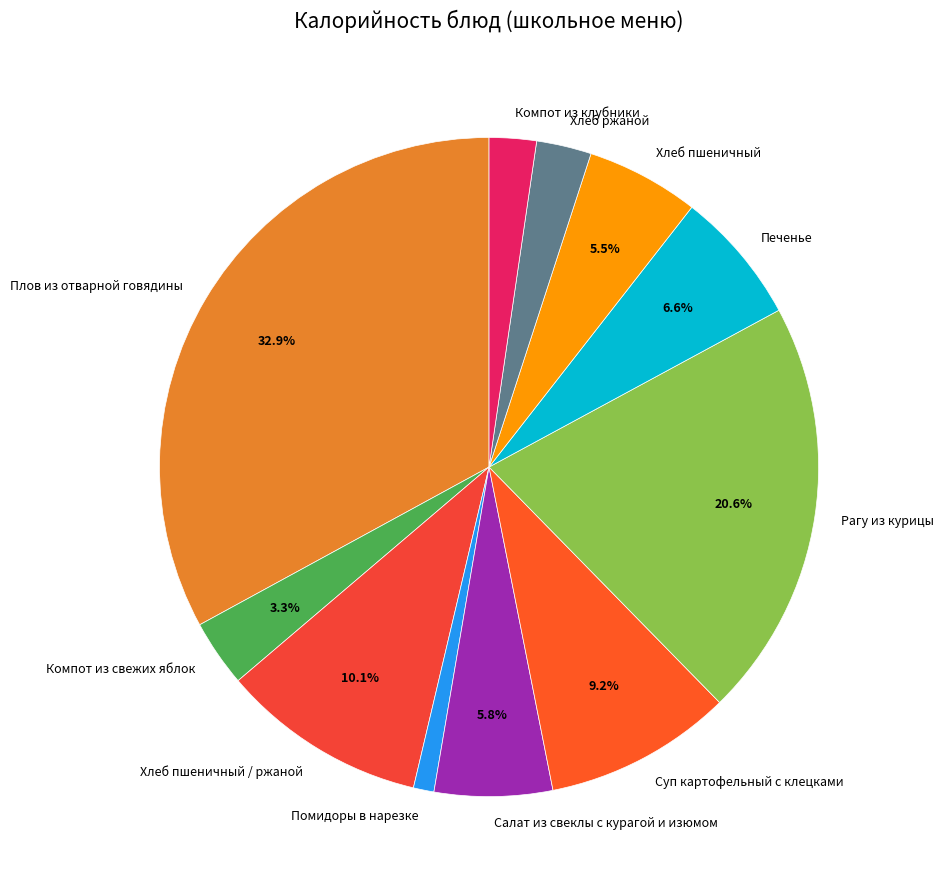

Which slice is the smallest?

Помидоры в нарезке